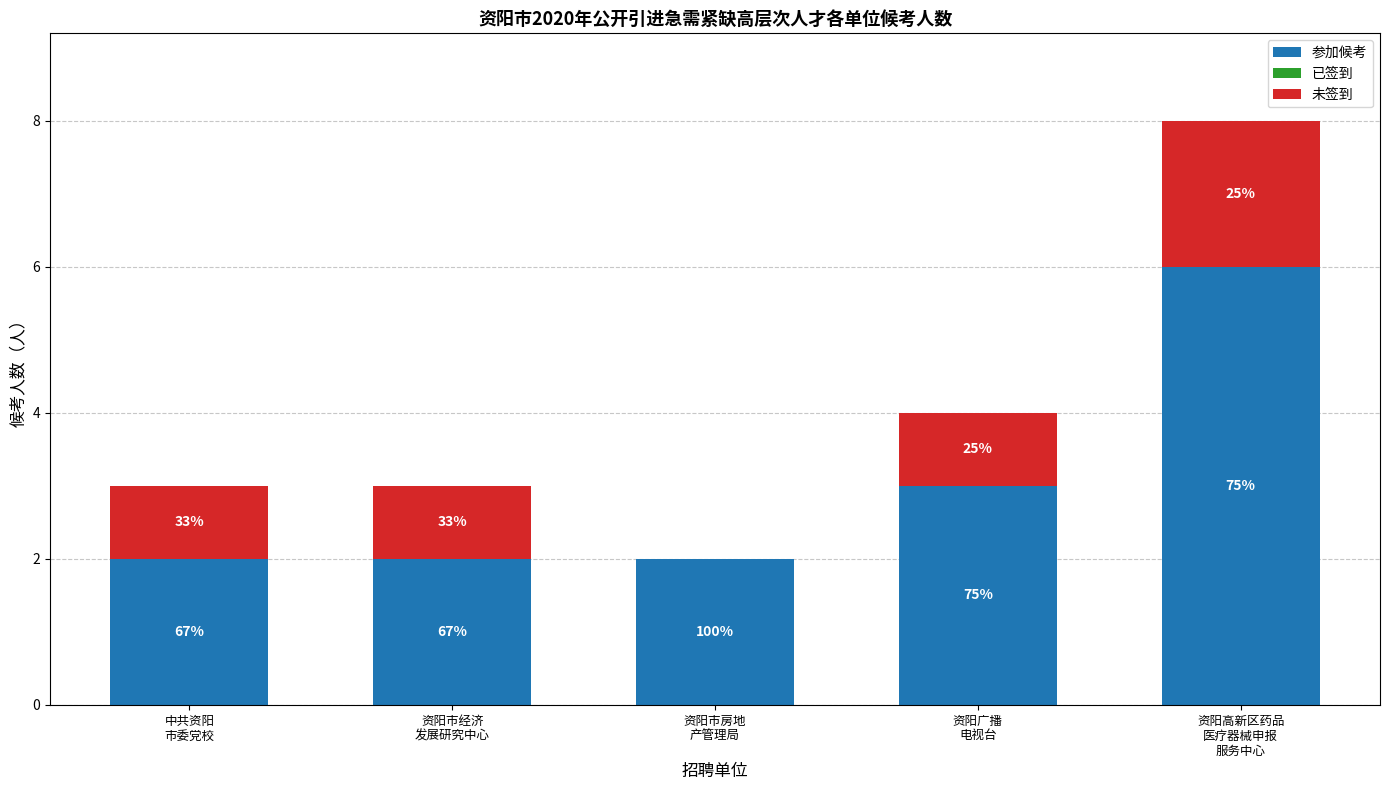

What position from the left is 资阳高新区药品
医疗器械申报
服务中心?

5